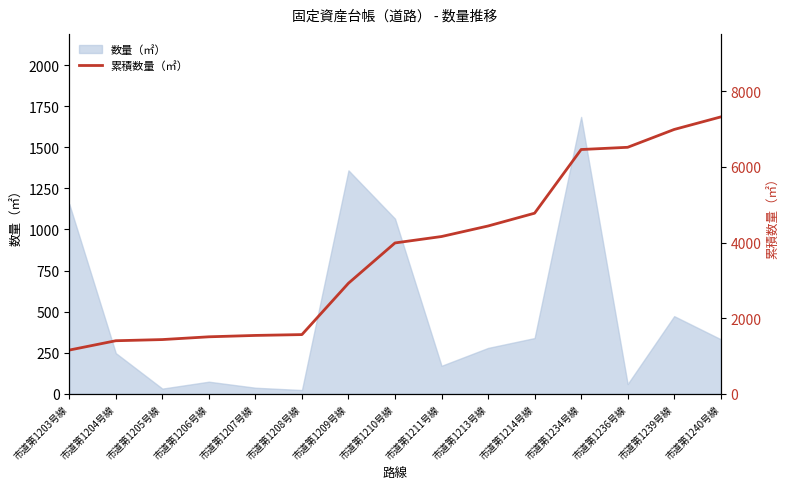

How many data points are above 3990?

8